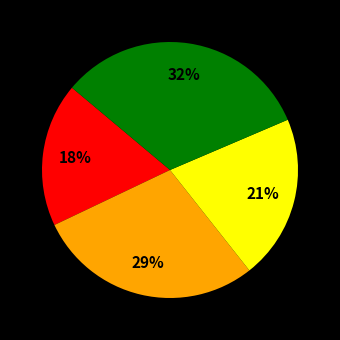

How many segments does this pie chart have?

4